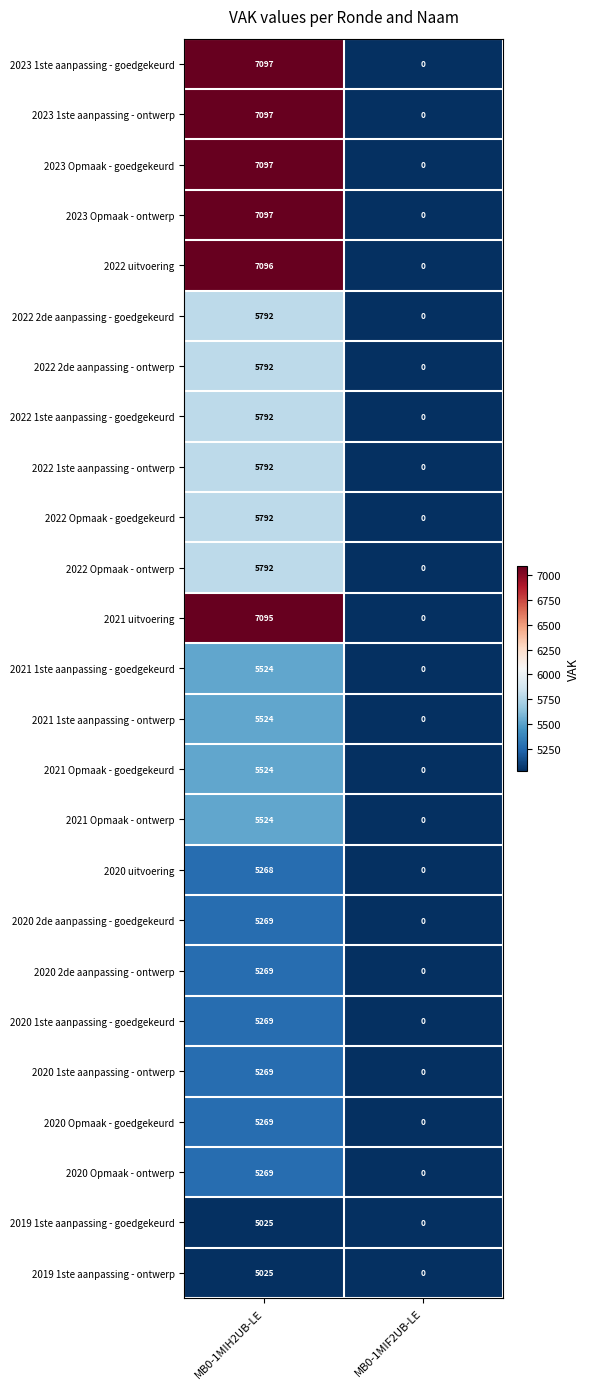

At how many categories does at least one series exceed 4601?

1